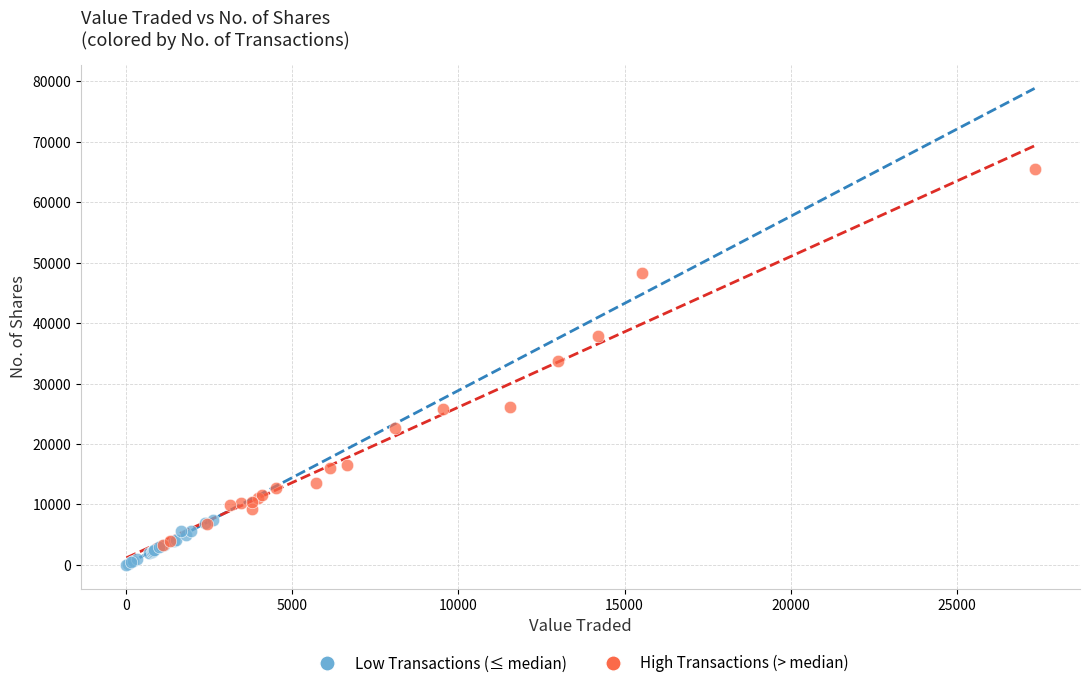

Which series reaches the maximum Y coordinate?

High Transactions (> median)